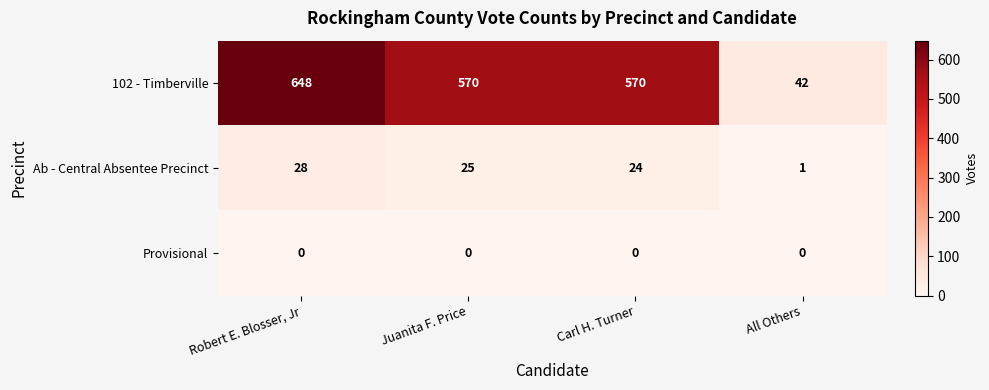

What is the highest value of the 102 - Timberville series?

648